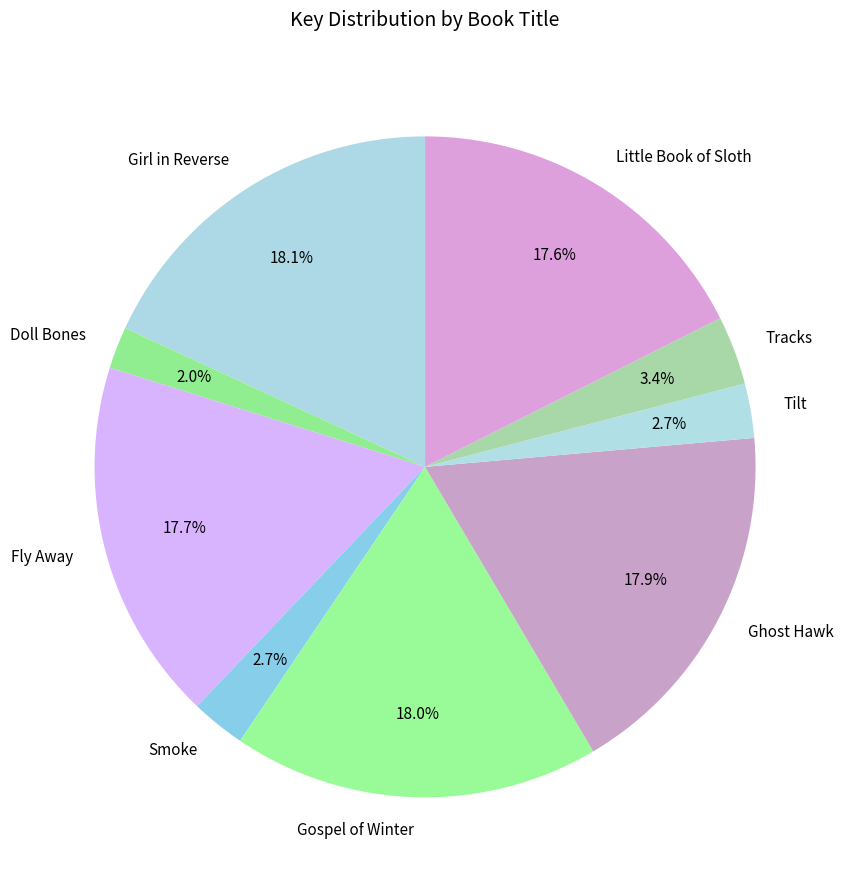

To the nearest percent, what portion does Ghost Hawk represent?

18%